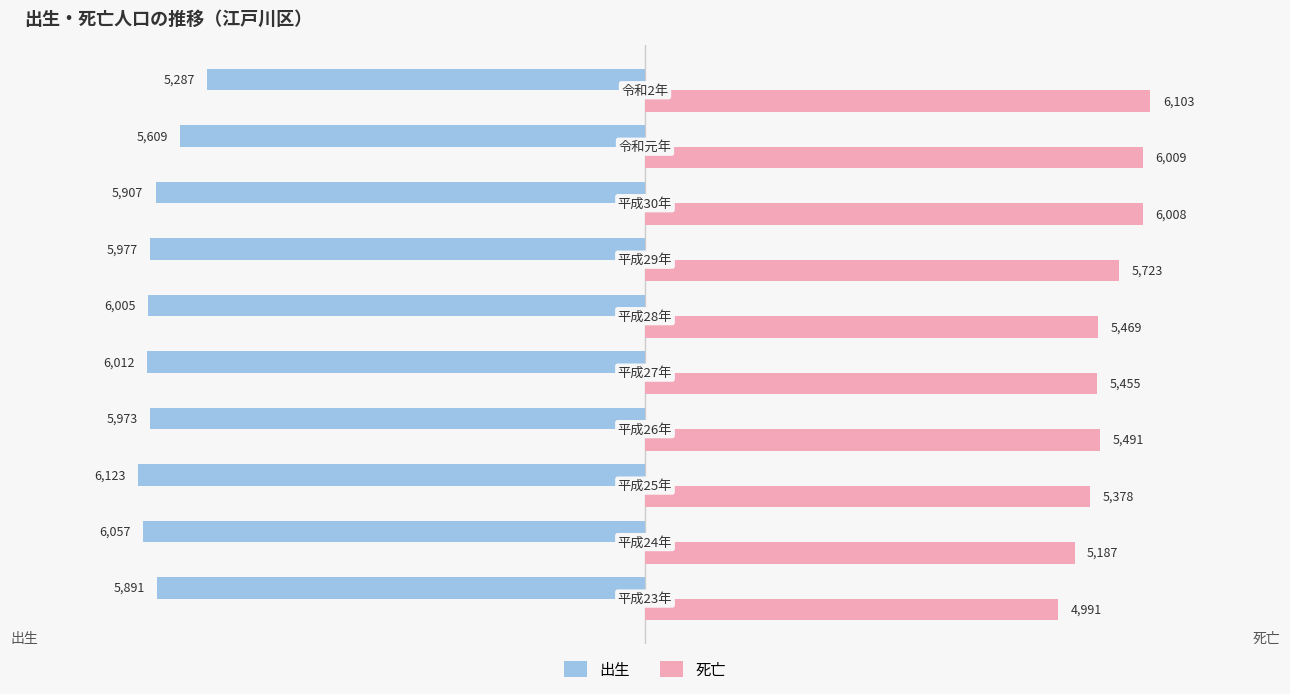

List the series in order of their peak value, highest first.

死亡, 出生